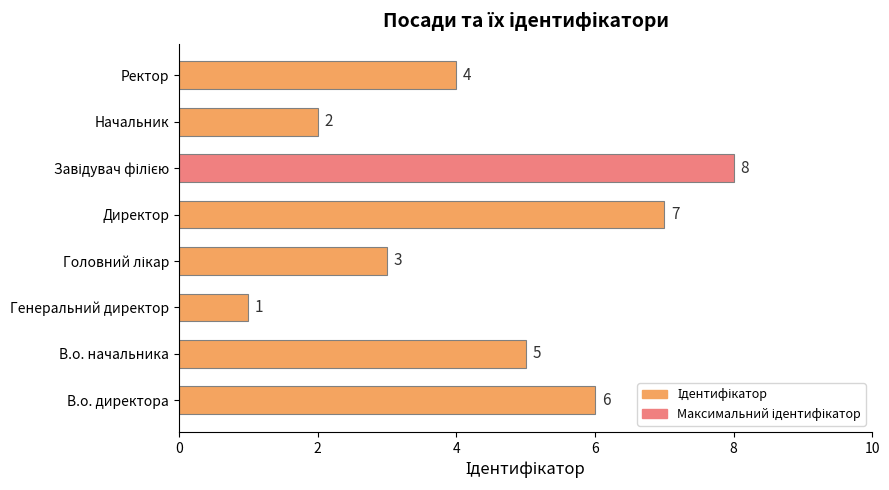

Count the number of categories in the chart.

8